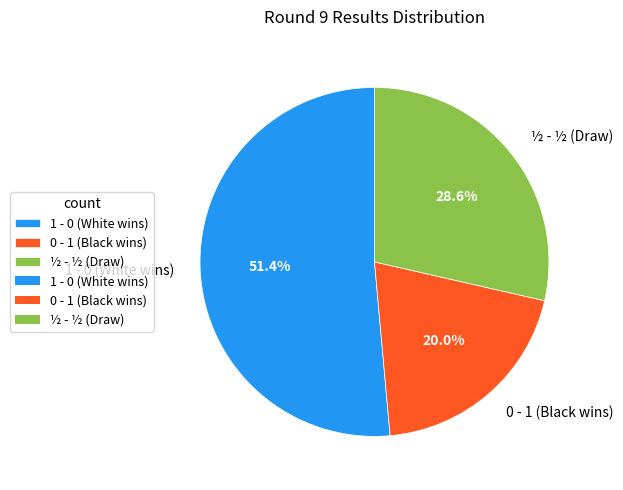

What percentage is the 1 - 0 slice, to the nearest percent?

51%